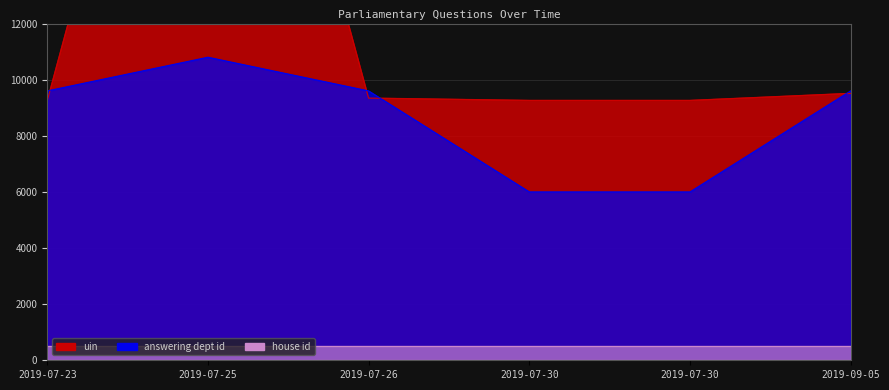

Where is uin nearest to the value 19823?

2019-09-05